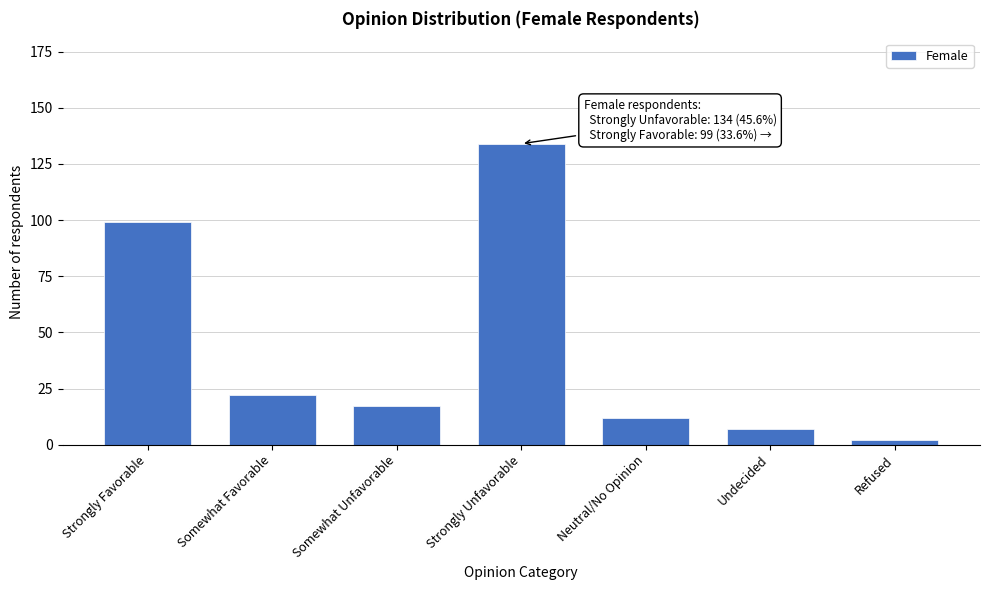

Reading left to right, extract all data points from this chart.

99	22	17	134	12	7	2